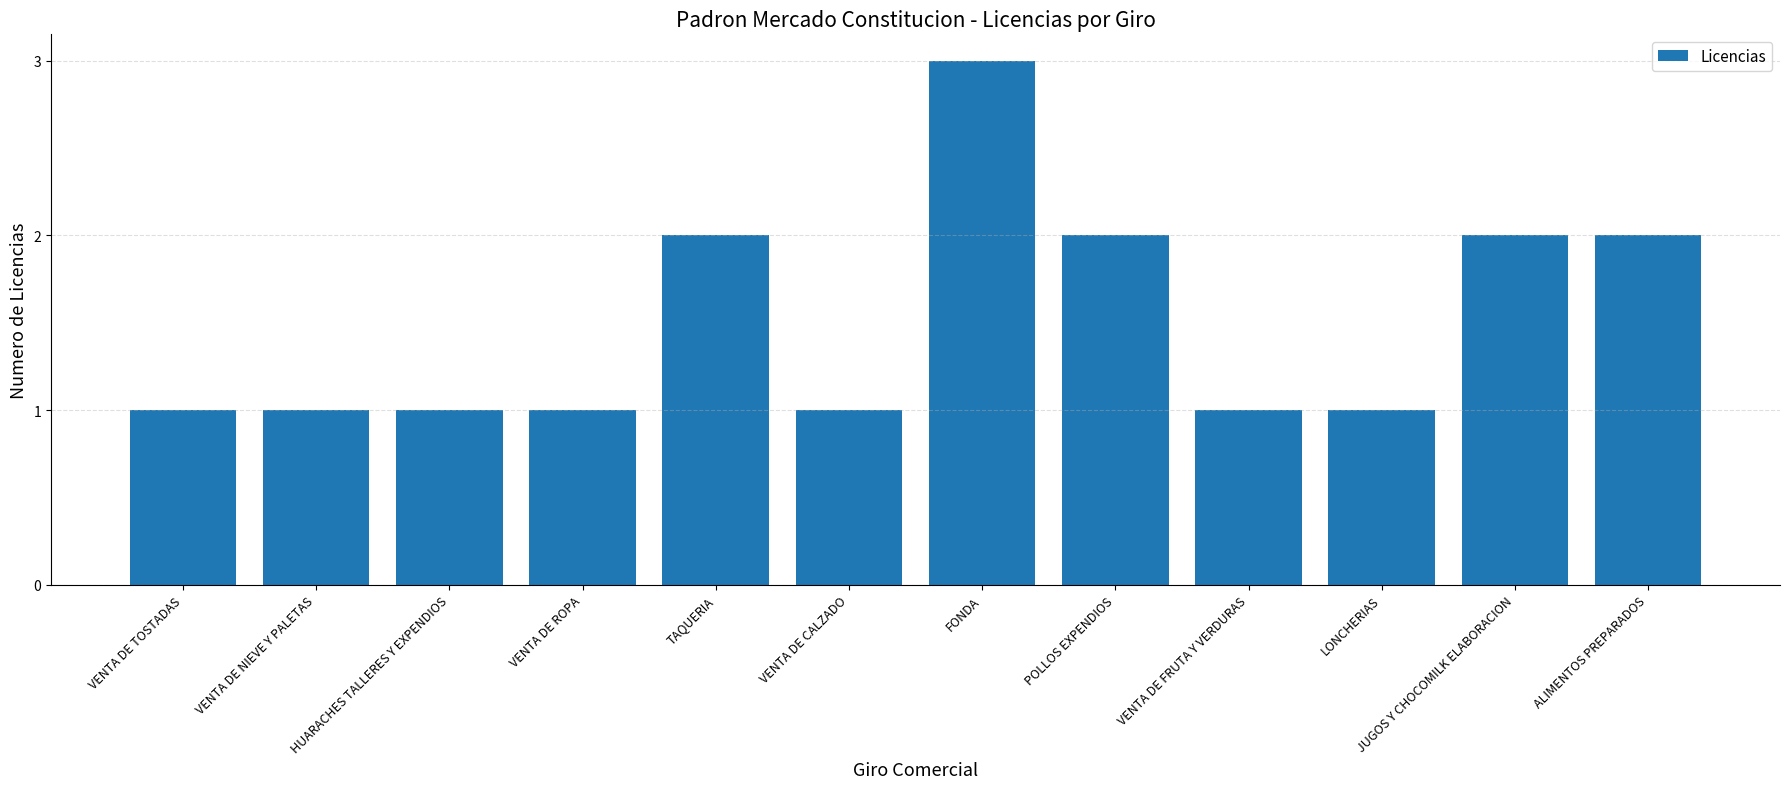

Reading right to left, list all the values displayed in this chart.

2	2	1	1	2	3	1	2	1	1	1	1